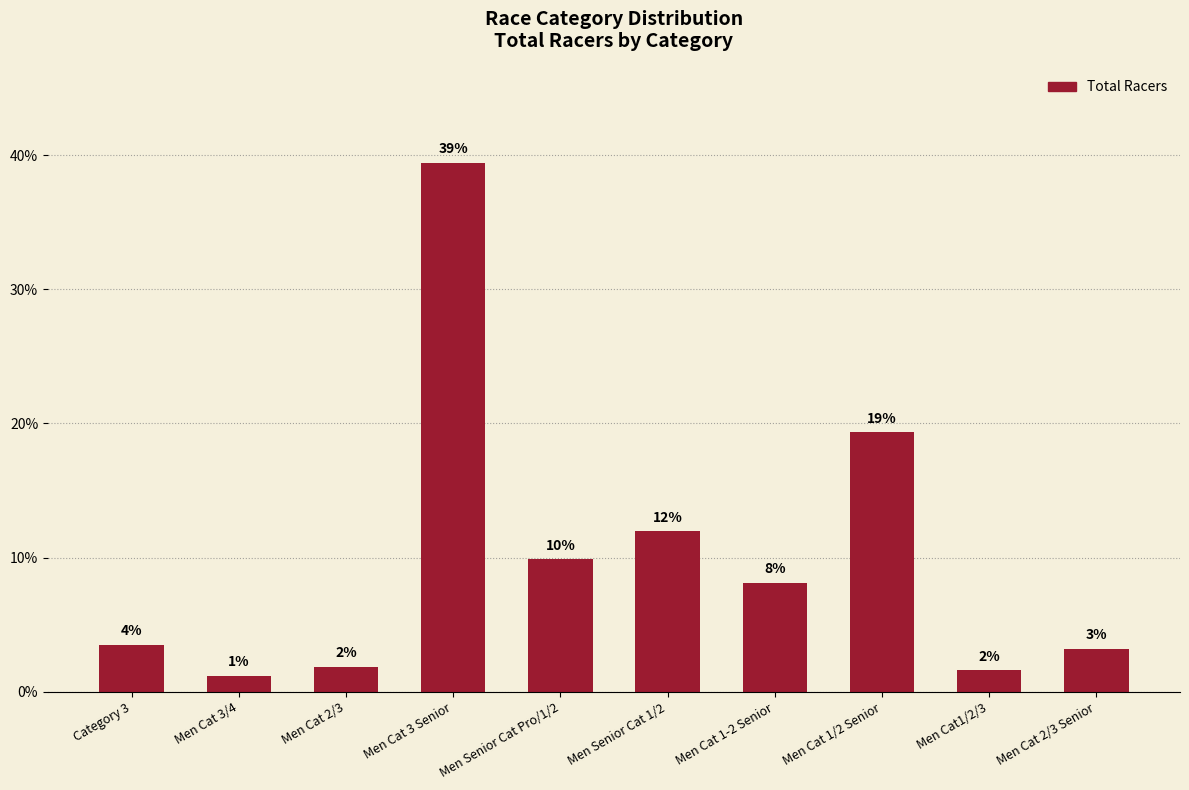

Does the chart contain any negative values?

No